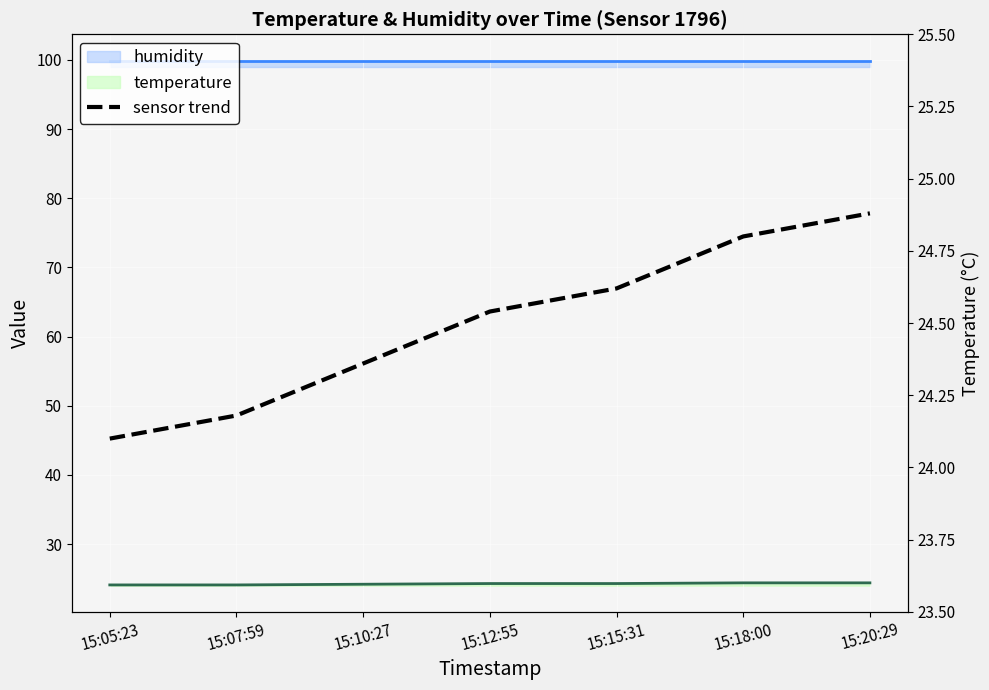

True or false: there are more than 0 points higher than both neighbors.

False